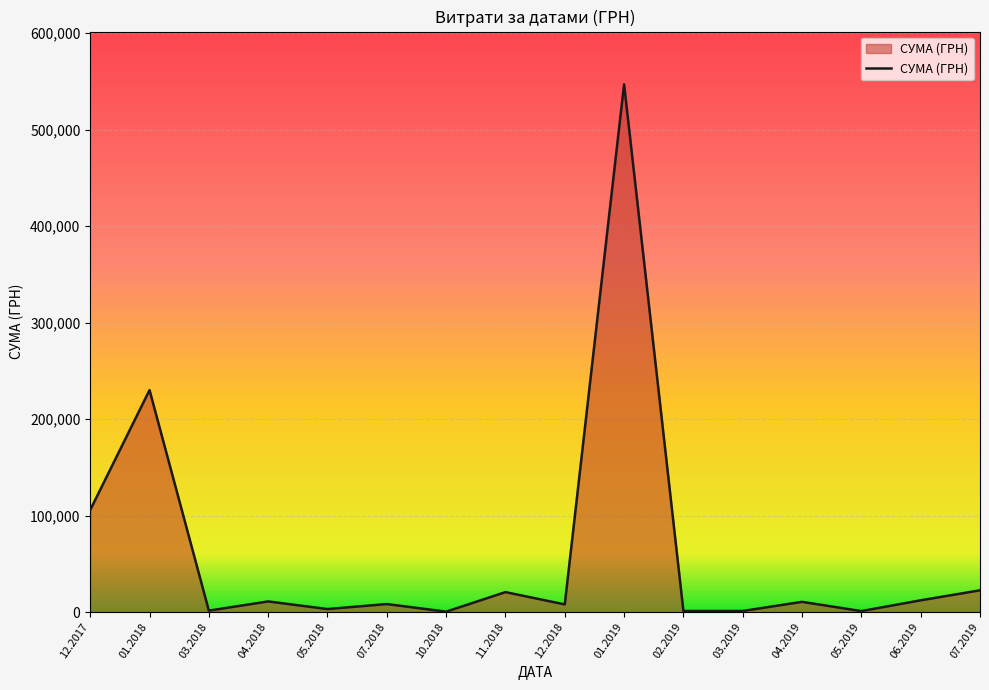

What is the greatest value displayed?

546929.7